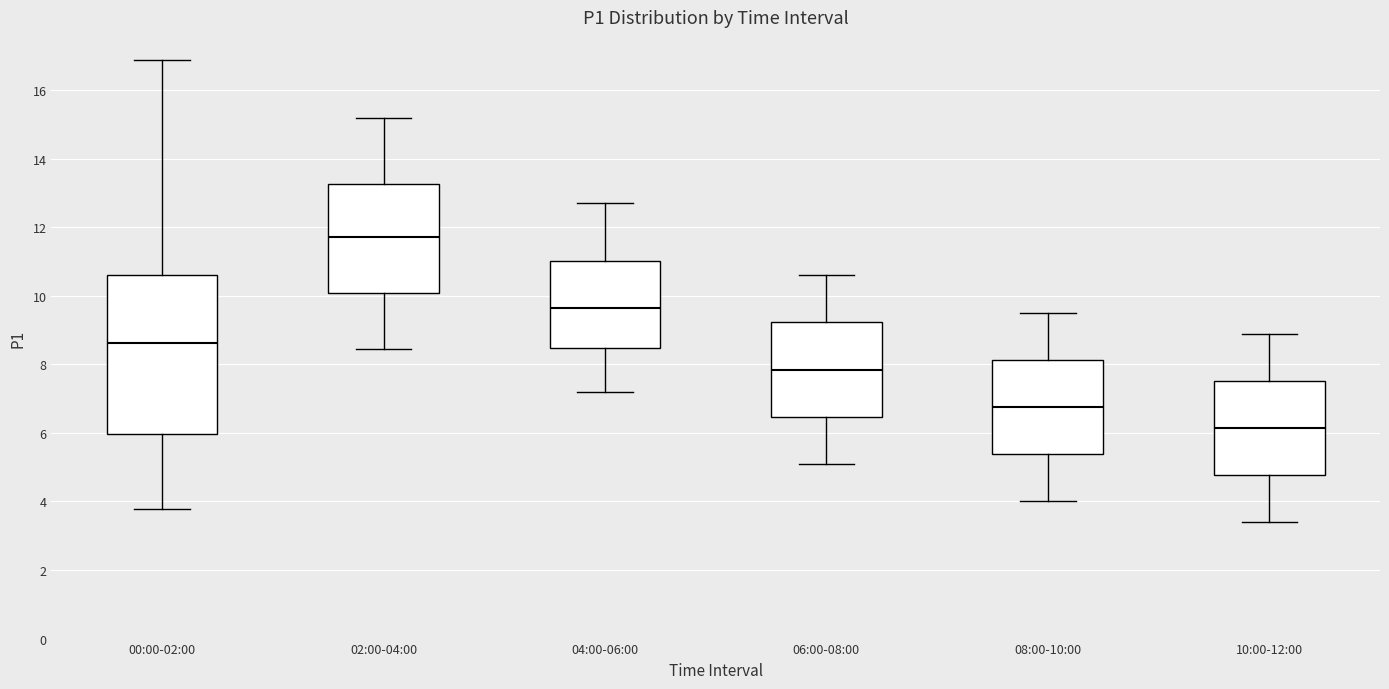

Where is the lower edge of the box for 08:00-10:00 on the y-axis? The values are not printed on the chart, so give them approximately, as read against the axis.

5.4